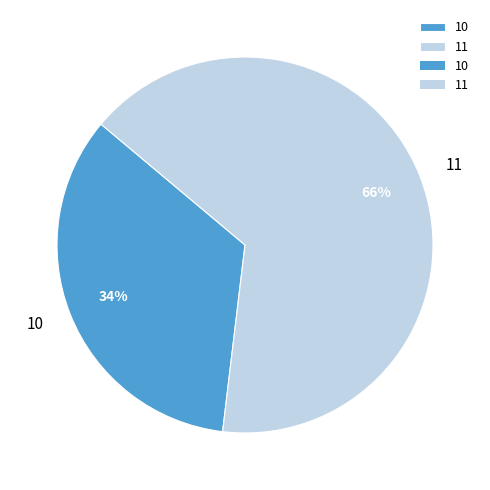

The 11 slice represents 66% of the pie. True or false?

True